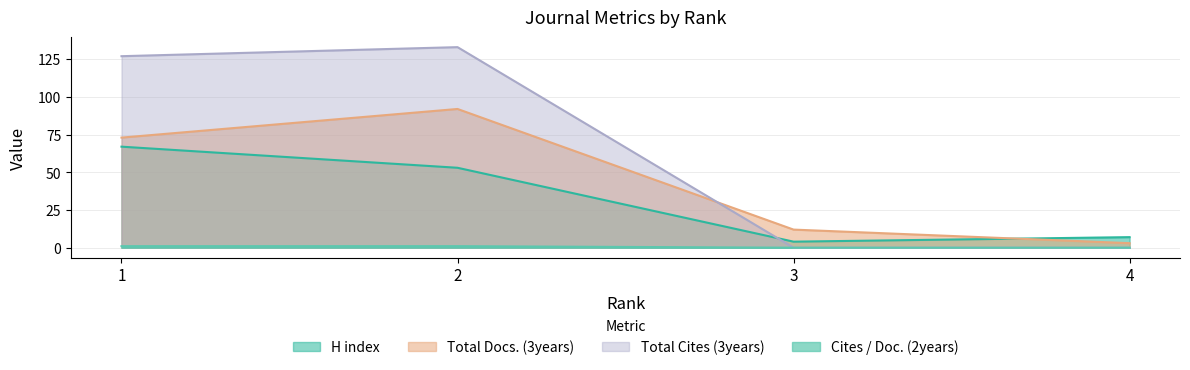

The value of Cites / Doc. (2years) at 1 is 1. True or false?

True